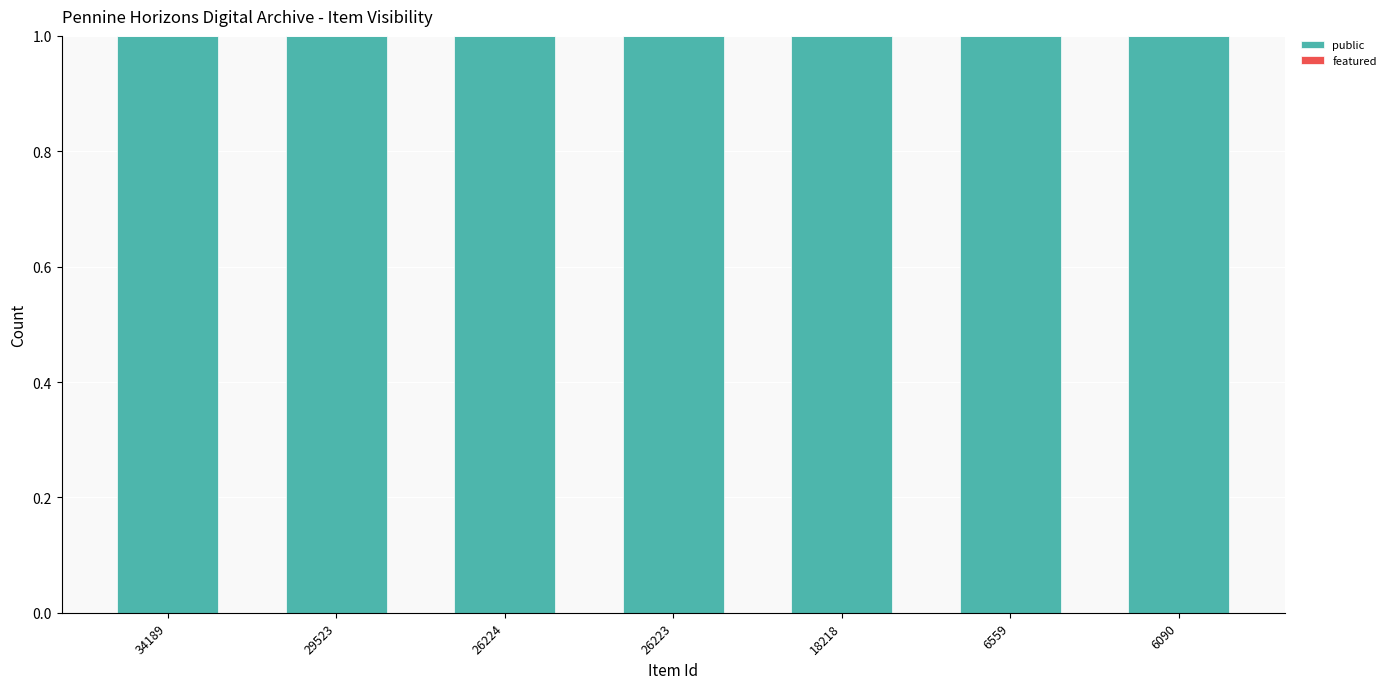

At 18218, list the series in order from smallest to largest.

featured, public